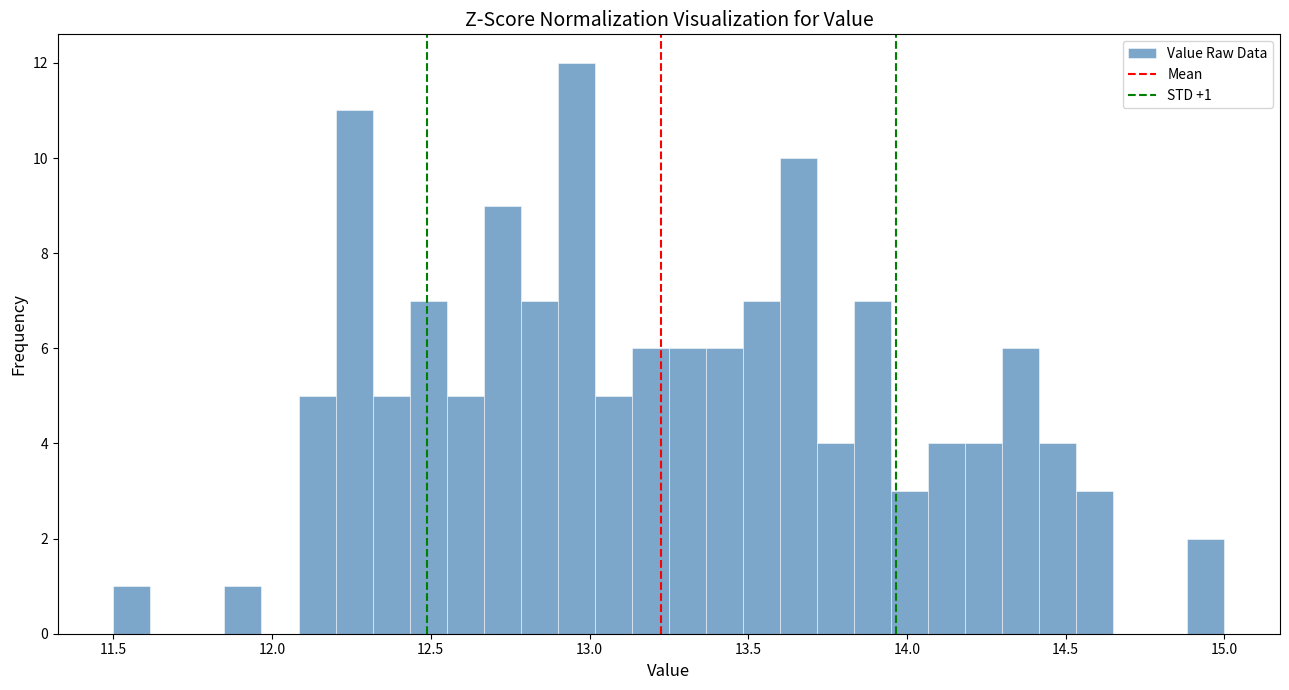

Read against the x-axis, roughly where is the centre of the tallest bar?

12.95